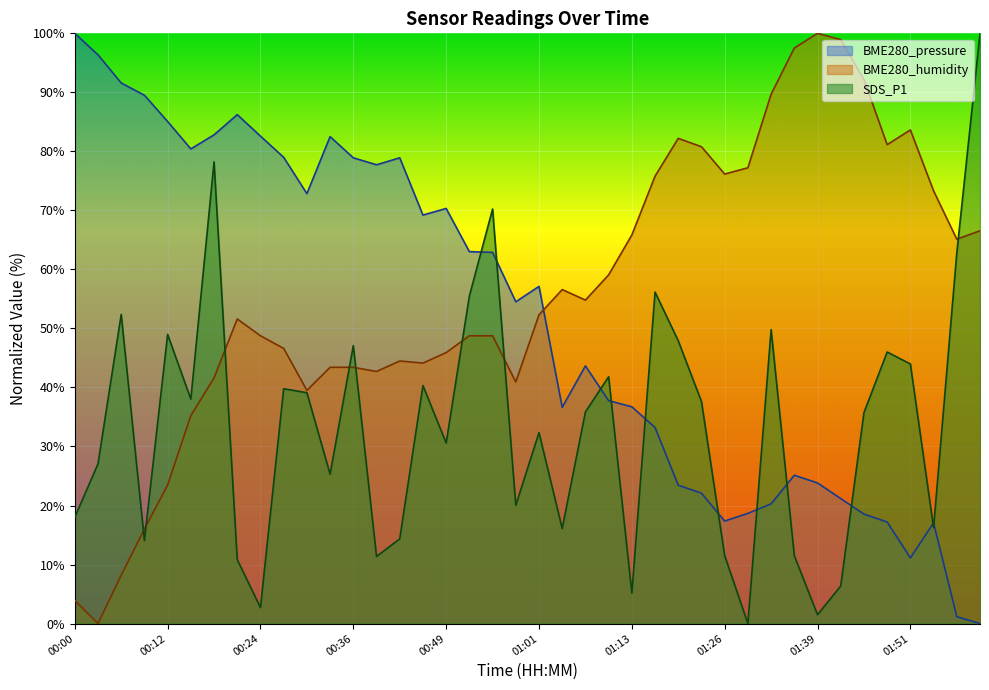

How many interior local valleys does the SDS_P1 series have?

12